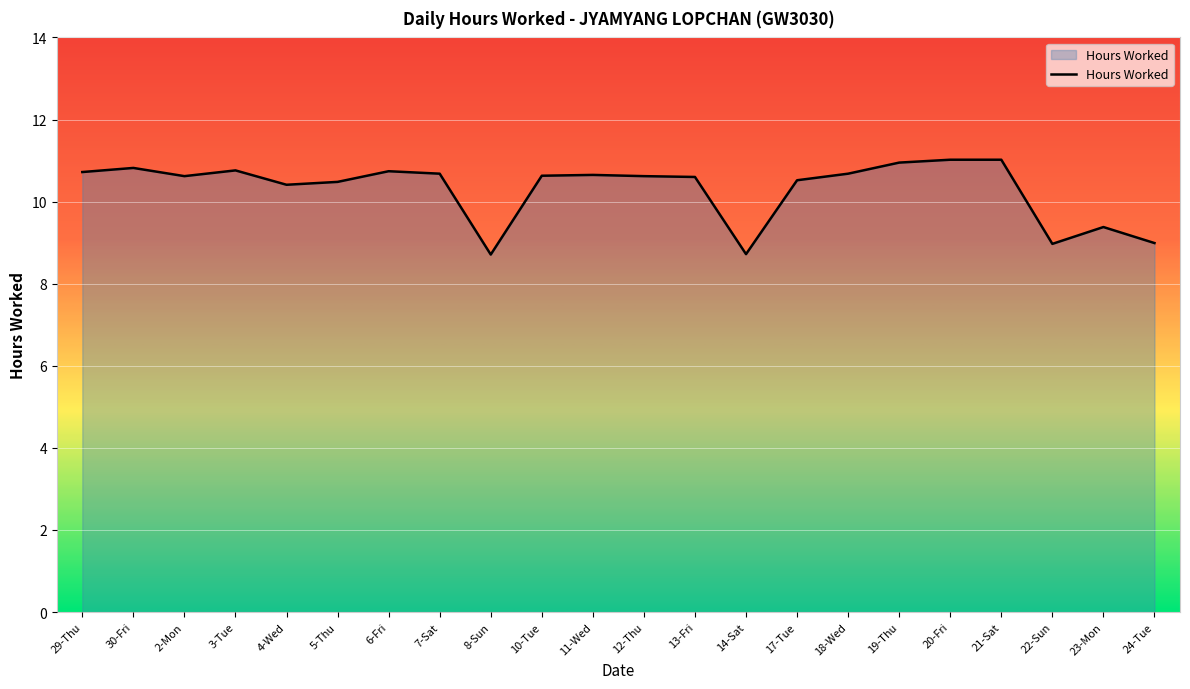

Where does the data first go above 10?

29-Thu